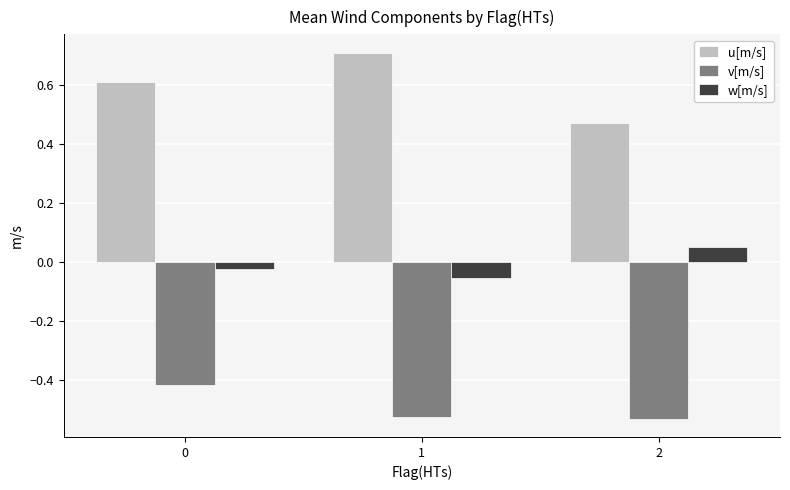

What is the sum of all u[m/s] values?

1.8